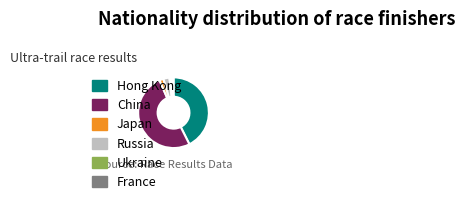

Is France the majority of the pie?

No